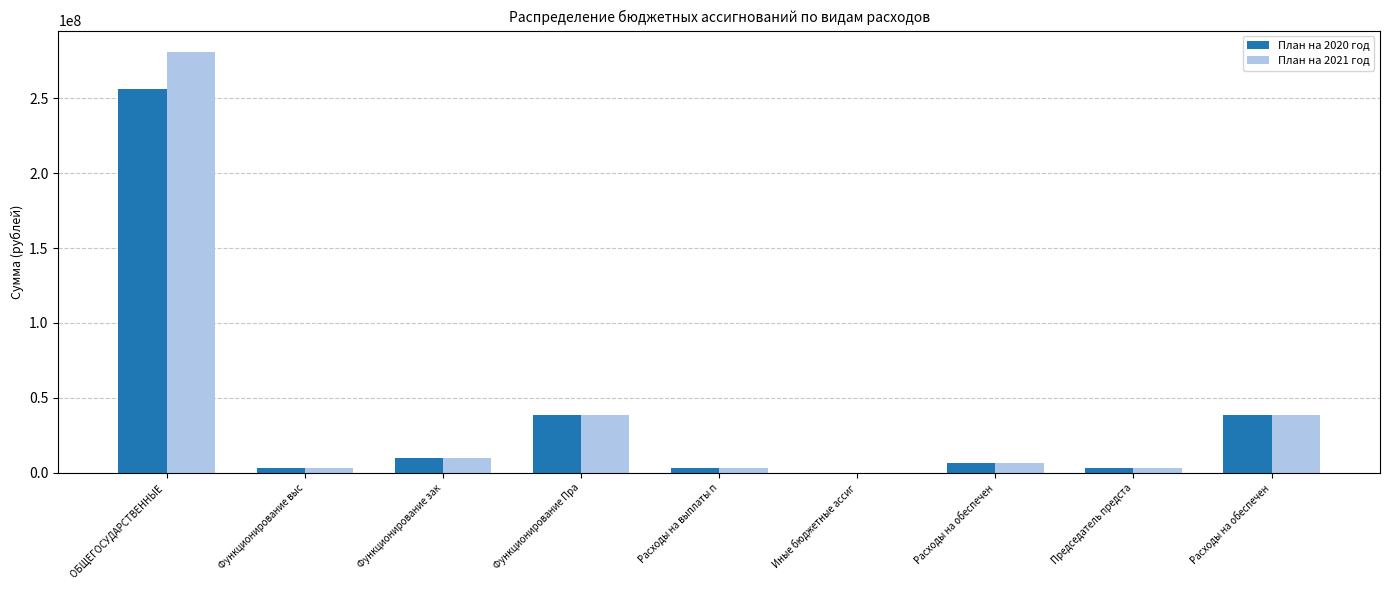

At how many categories does at least one series exceed 227748730?

1